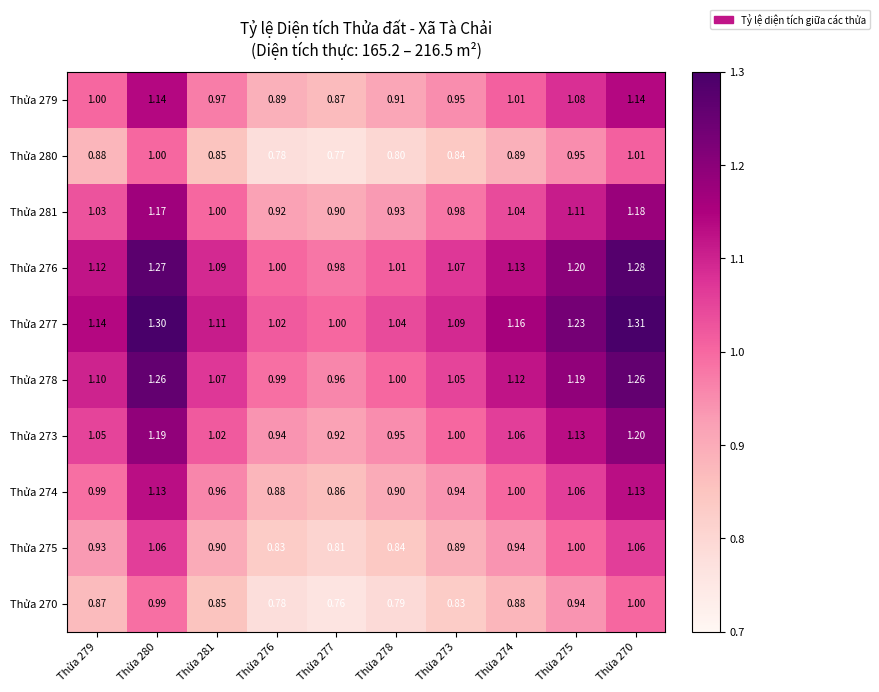

Is the value of Thửa 277 at Thửa 275 greater than the value of Thửa 276 at Thửa 276?

Yes